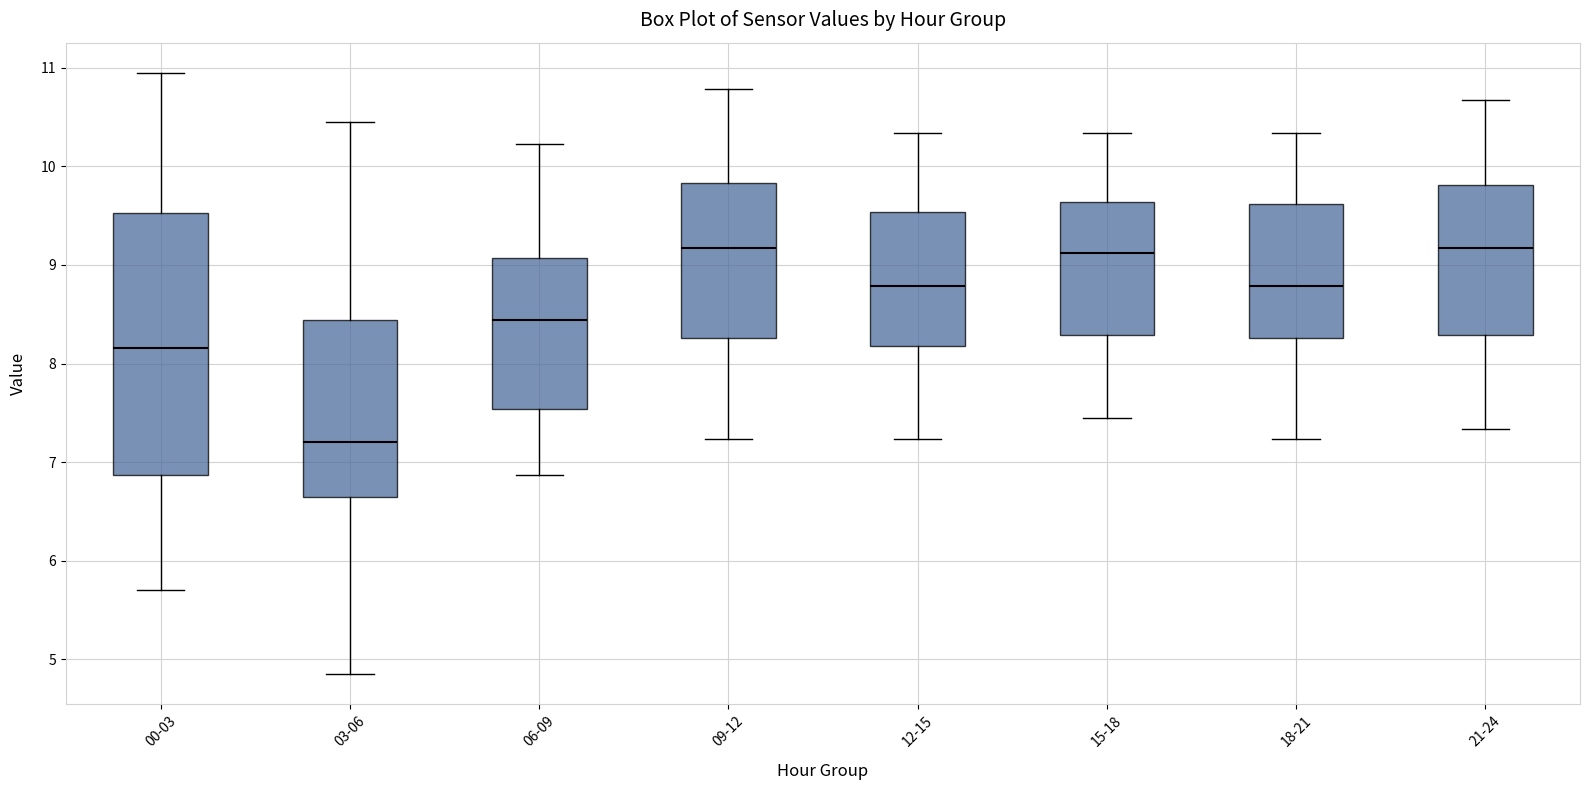

Which box is the tallest, from its lower edge to its upper edge?

00-03